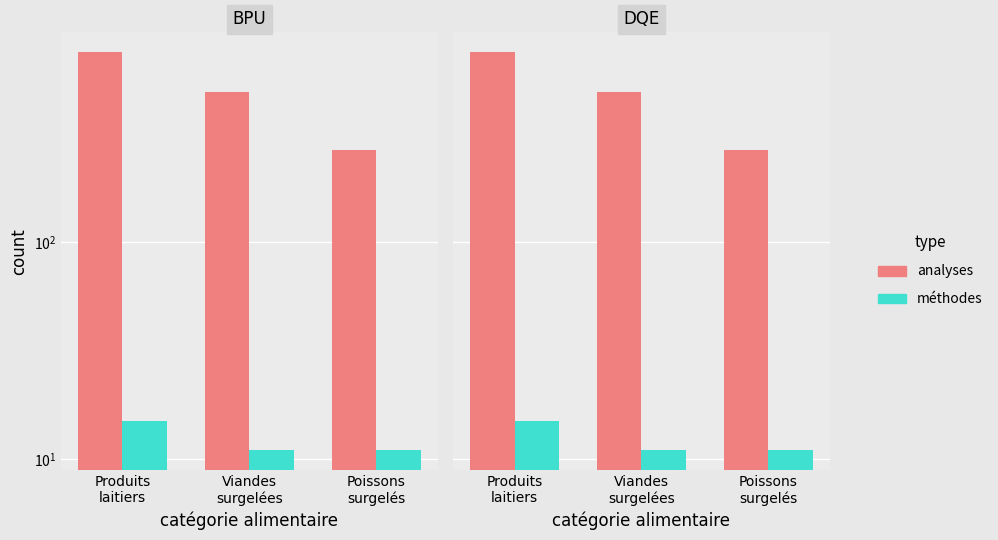

Reading right to left, extract all data points from this chart.

analyses: 264	492	747
méthodes: 11	11	15